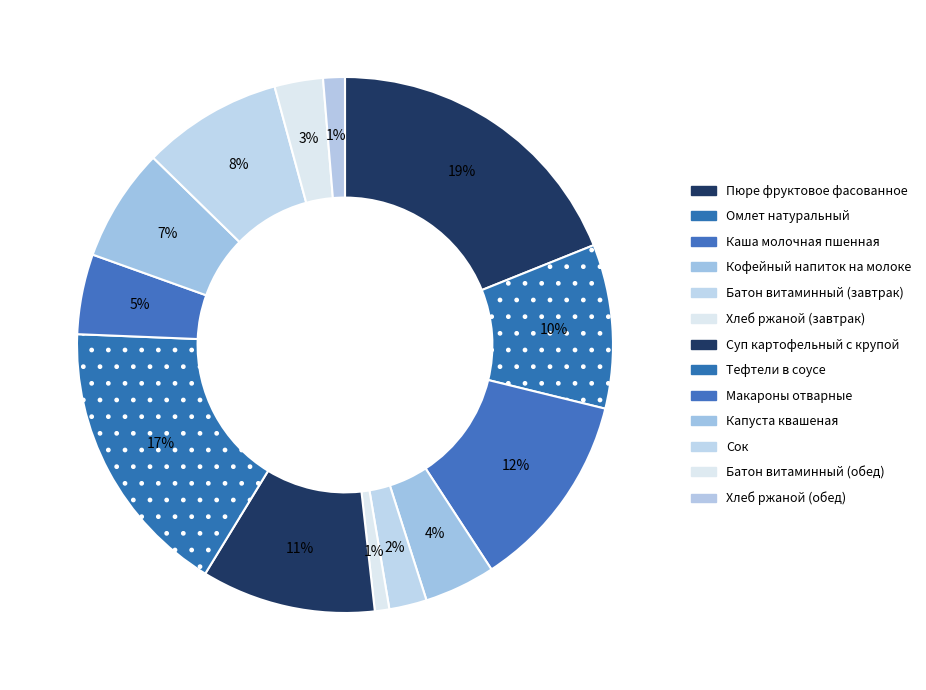

Does Сок represent more than half of the total?

No